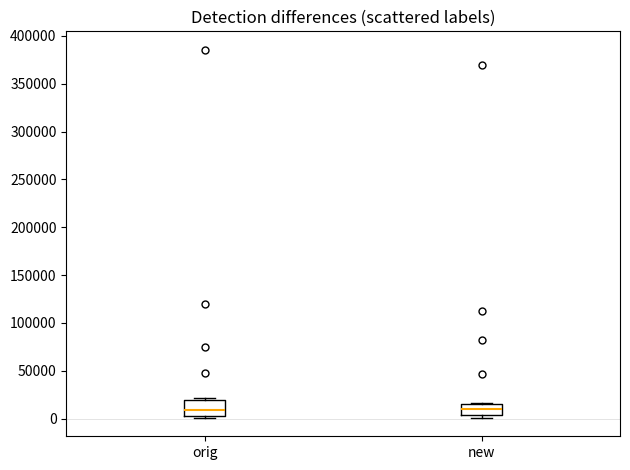

Reading left to right, read every box against the y-axis: the position of its median line, the range the box covers, and the ends of its whiskers. The values are not printed on the chart, so give them approximately, as read against the axis.

orig: median 10000, box 5000 to 20000, whiskers 0 to 20000 (just above the box's upper edge)
new: median 10000, box 5000 to 15000, whiskers 0 to 15000